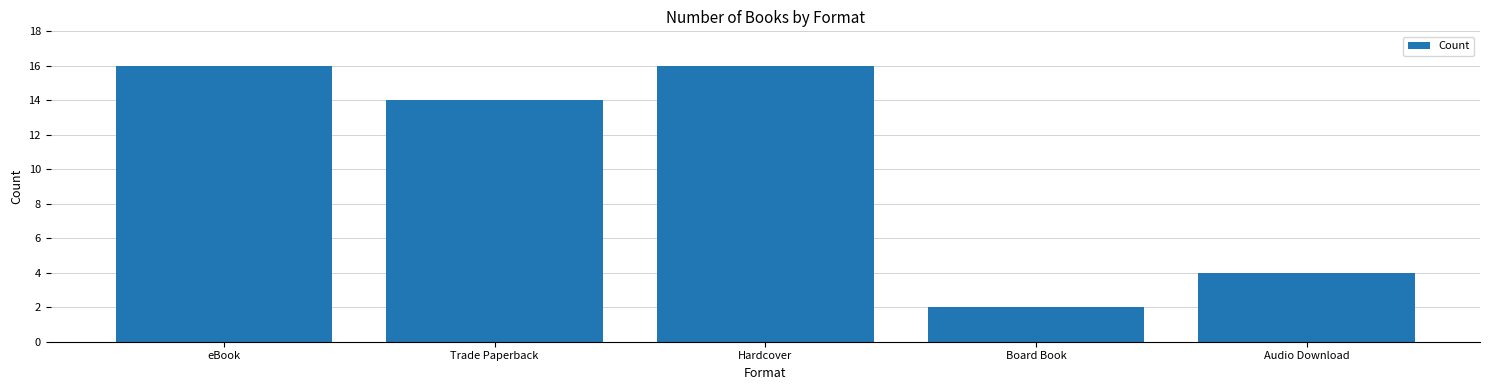

What is the sum of all values?

52